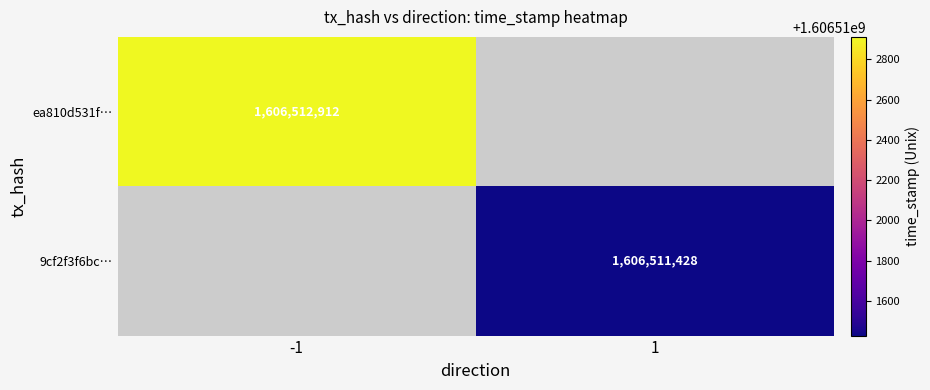

True or false: 9cf2f3f6bc4bc9cb8618c59dfb7490640a2c48c has a value of 1606511428 at time_stamp.

True